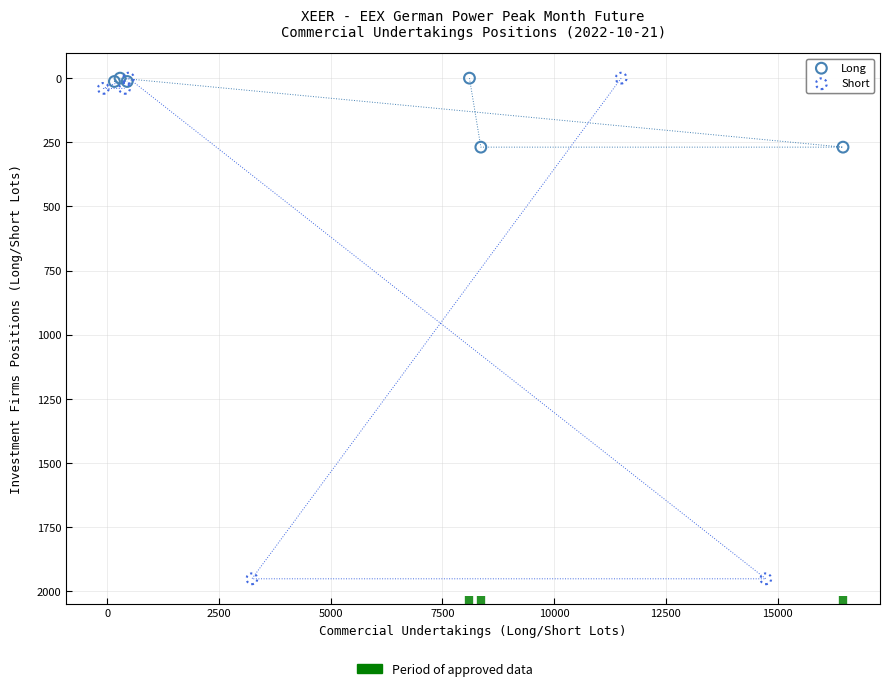

Which series contains the highest Y value?

Short